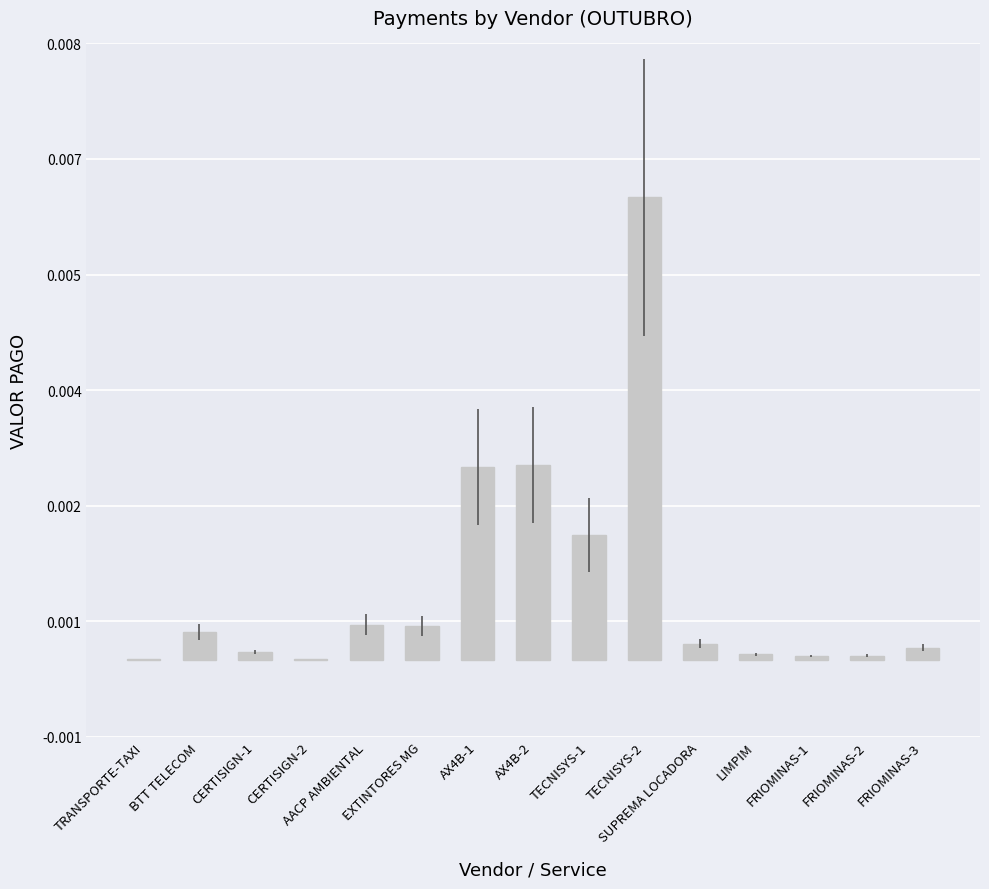

The value at BTT TELECOM is 0.0. True or false?

True